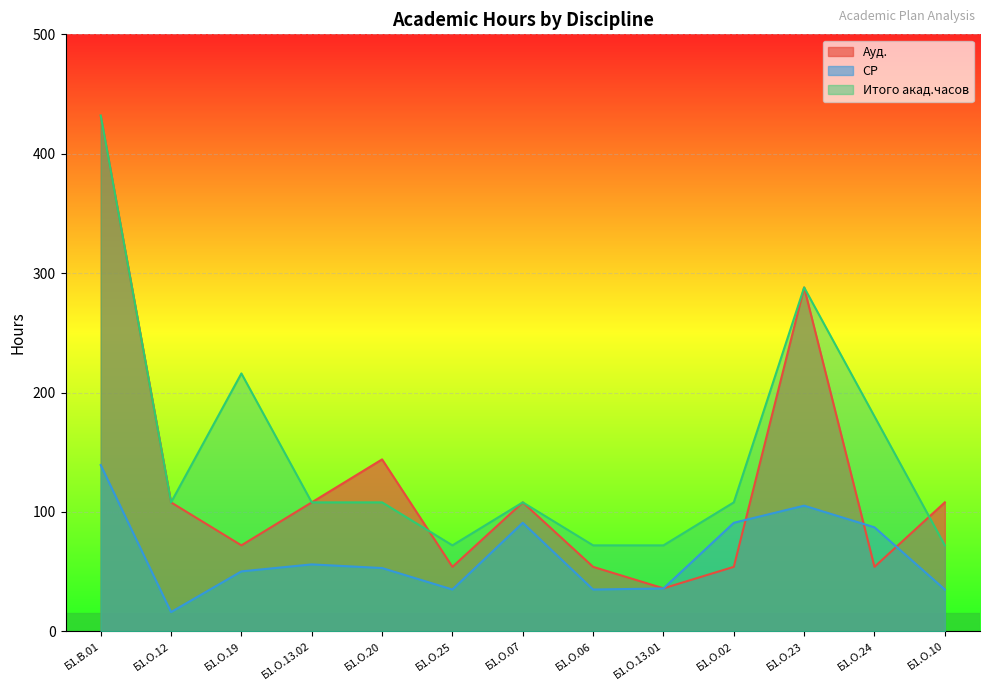

How many interior local peaks does the Ауд. series have?

3